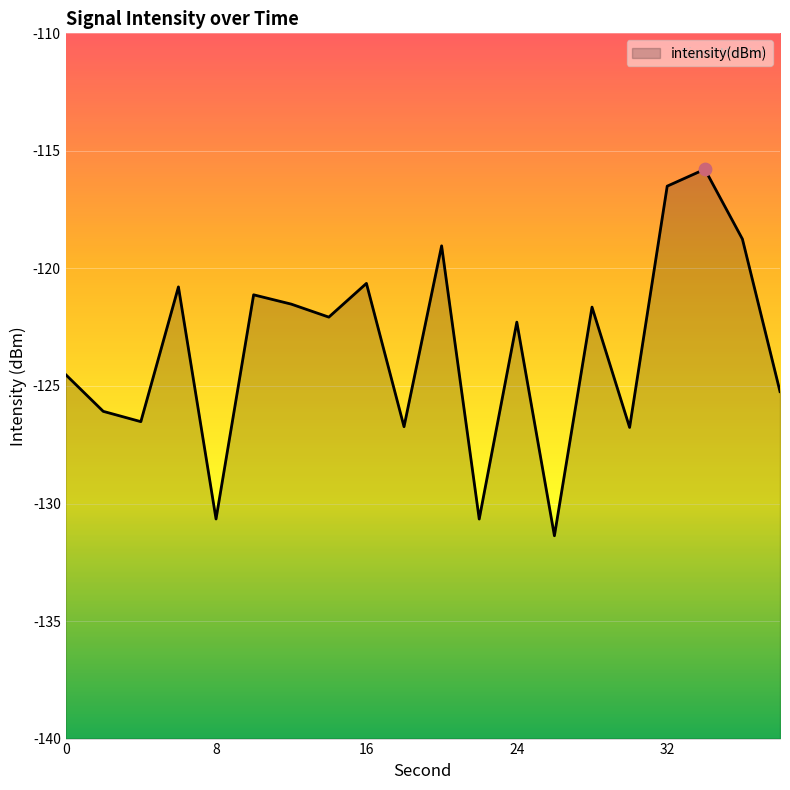

Between 28 and 16, which is larger?

16